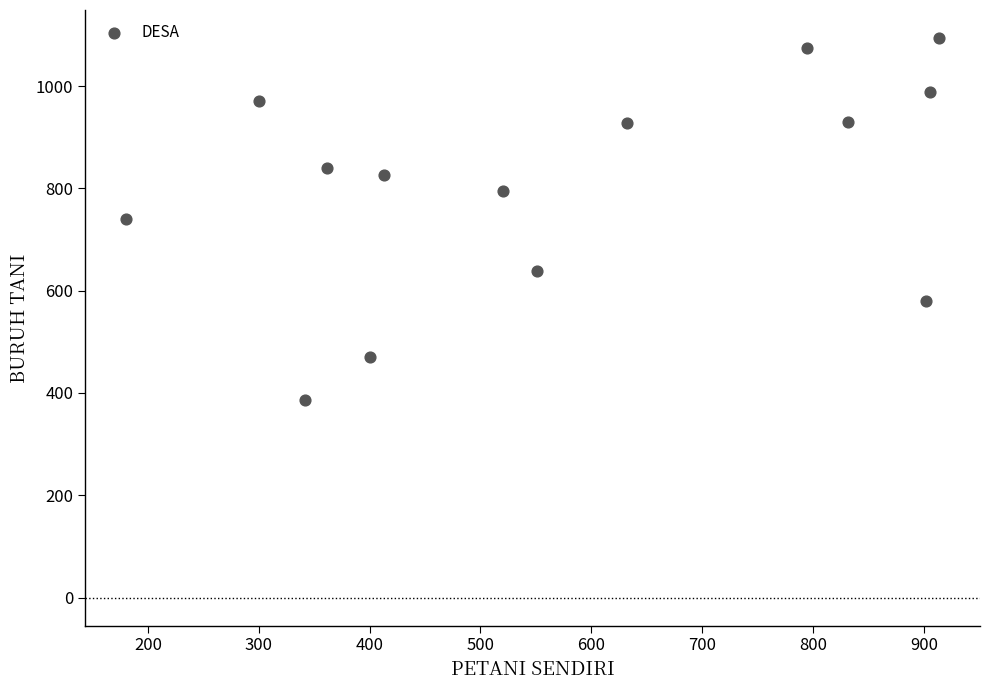

What is the range of X values (max minus min)?

734